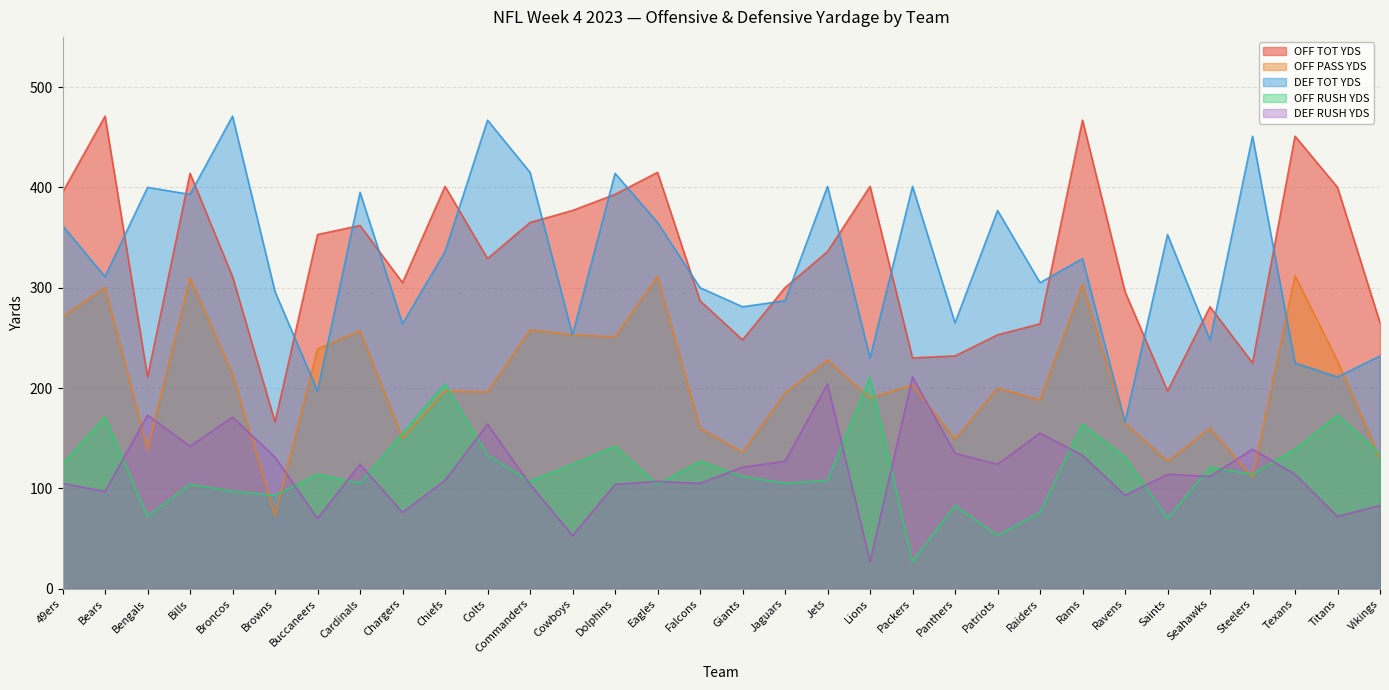

What is the difference between the highest and lowest values at Steelers?

340